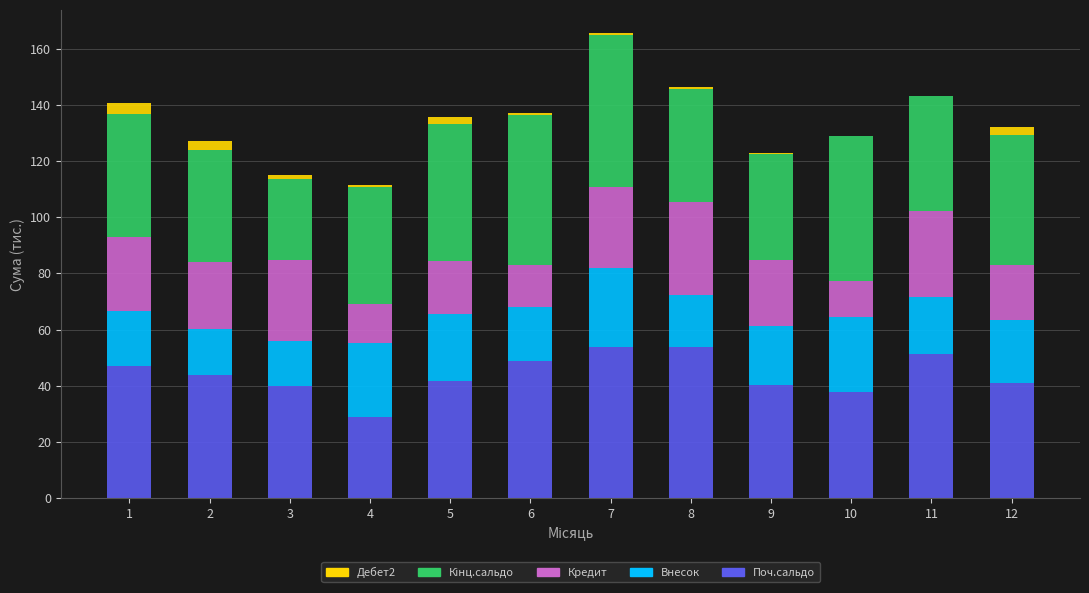

The Поч.сальдо series shows 37.8 at 10. True or false?

True